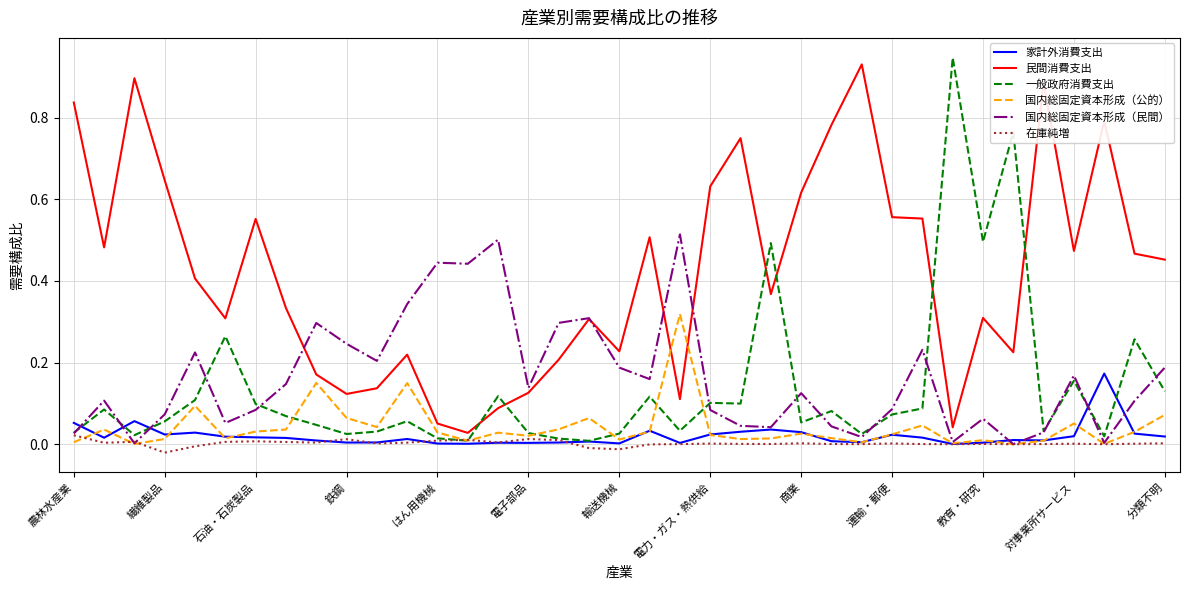

After their last crossing, which series has the higher values: 一般政府消費支出 or 民間消費支出?

民間消費支出